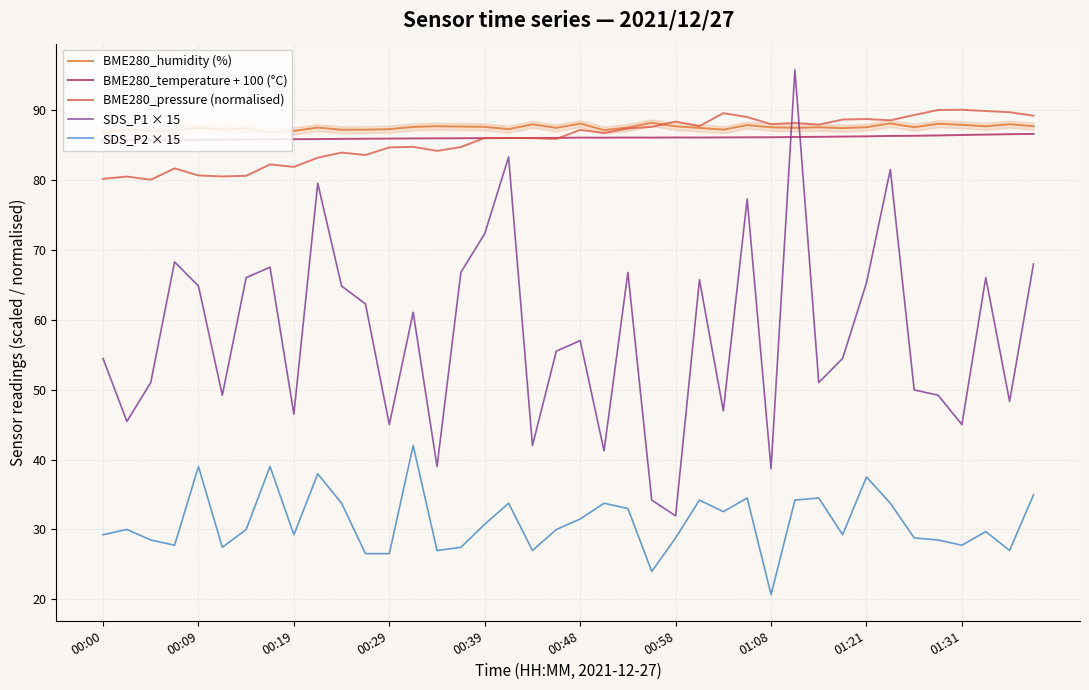

Reading right to left, list all the values displayed in this chart.

BME280_humidity (%): 87.7	87.9	87.6	87.8	88.0	87.5	88.0	87.5	87.4	87.5	87.4	87.5	87.8	87.2	87.4	87.6	88.1	87.5	87.1	88.0	87.4	87.9	87.2	87.6	87.6	87.7	87.5	87.2	87.2	87.1	87.5	87.0	86.8	87.3	87.2	87.4	87.0	87.0	87.2	86.7
BME280_temperature + 100 (°C): 86.5	86.5	86.5	86.4	86.3	86.3	86.3	86.2	86.2	86.1	86.1	86.1	86.1	86.0	86.0	86.0	86.0	86.0	86.0	86.0	86.0	86.0	86.0	85.9	85.9	85.9	85.9	85.9	85.9	85.8	85.8	85.8	85.8	85.8	85.7	85.7	85.7	85.7	85.6	85.6
BME280_pressure (normalised): 89.2	89.6	89.8	90.0	90.0	89.2	88.5	88.7	88.6	87.9	88.1	87.9	89.0	89.5	87.7	88.3	87.6	87.3	86.7	87.1	85.8	85.9	86.0	86.0	84.7	84.1	84.7	84.6	83.5	83.9	83.1	81.8	82.2	80.6	80.5	80.6	81.6	80.0	80.5	80.1
SDS_P1 × 15: 68.0	48.3	66.0	45.0	49.2	50.0	81.4	65.2	54.4	51.0	95.7	38.7	77.2	46.9	65.7	31.9	34.2	66.8	41.2	57.0	55.5	42.0	83.2	72.3	66.8	39.0	61.1	45.0	62.3	64.8	79.5	46.5	67.5	66.0	49.2	64.8	68.2	51.0	45.4	54.4
SDS_P2 × 15: 35.0	27.0	29.7	27.8	28.5	28.8	33.8	37.5	29.2	34.5	34.2	20.7	34.5	32.5	34.2	28.8	24.0	33.0	33.8	31.5	30.0	27.0	33.8	30.7	27.5	27.0	42.0	26.6	26.6	33.8	37.9	29.2	39.0	30.0	27.5	39.0	27.8	28.5	30.0	29.2